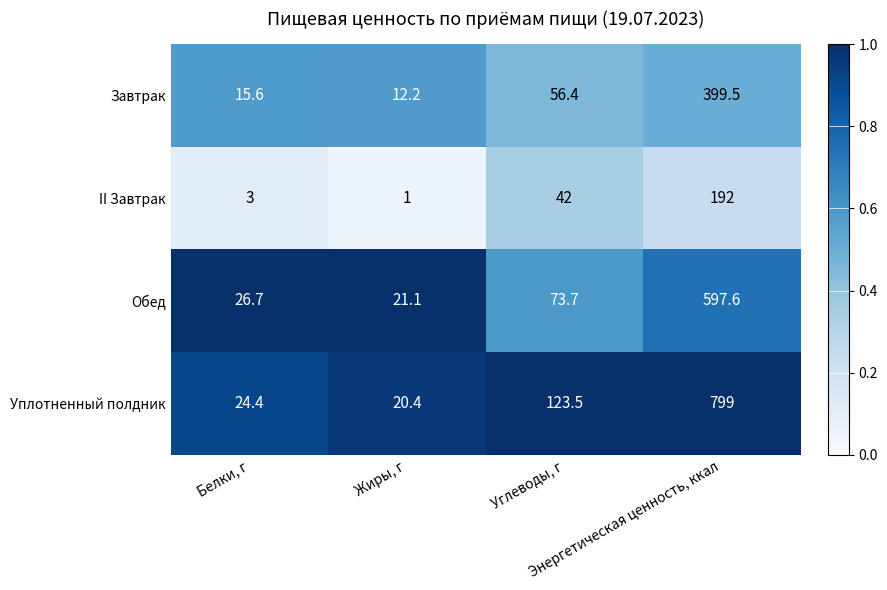

What is the maximum value shown in the chart?

799.0